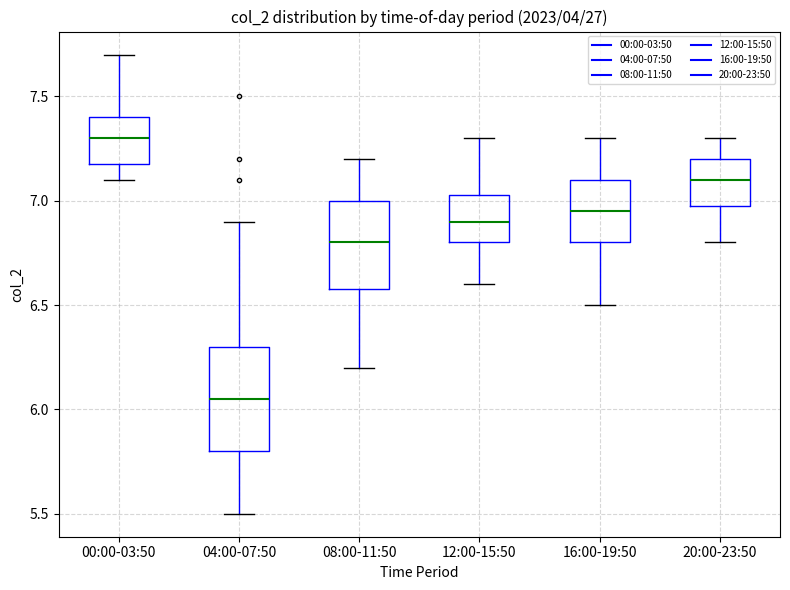

Which box is the tallest, from its lower edge to its upper edge?

04:00-07:50